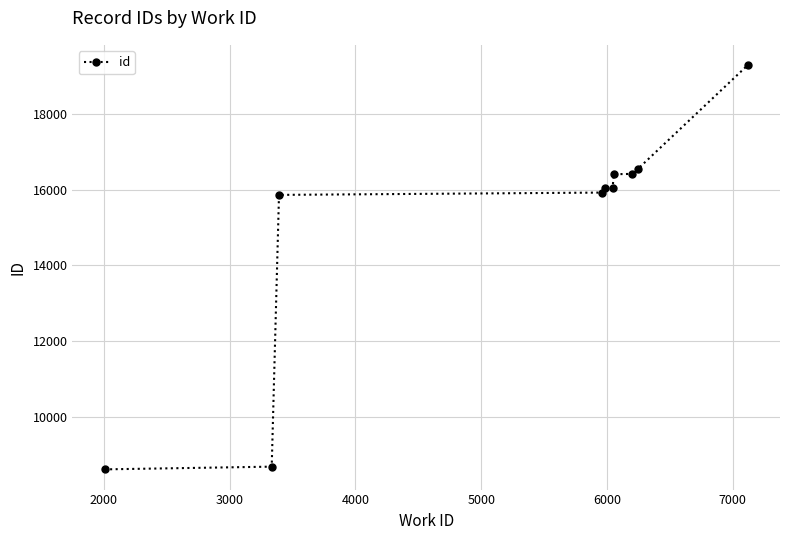

How many data points does each series have?

10